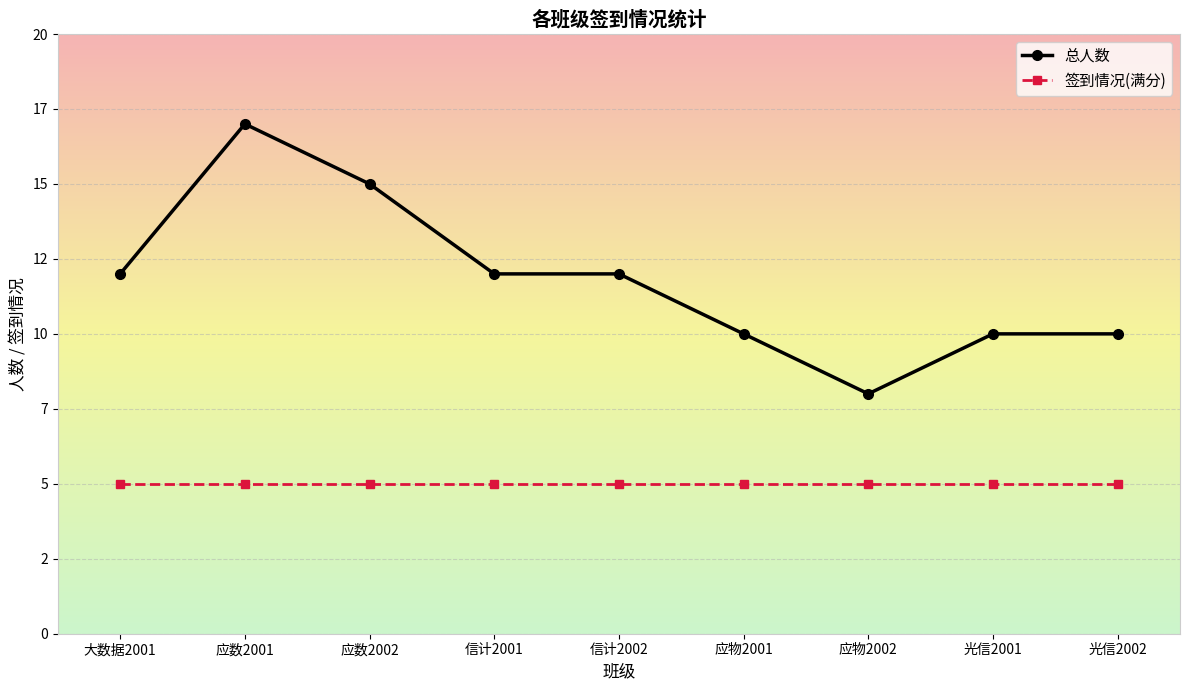

Rank the categories by 签到情况(满分) value from lowest to highest.

大数据2001, 应数2001, 应数2002, 信计2001, 信计2002, 应物2001, 应物2002, 光信2001, 光信2002